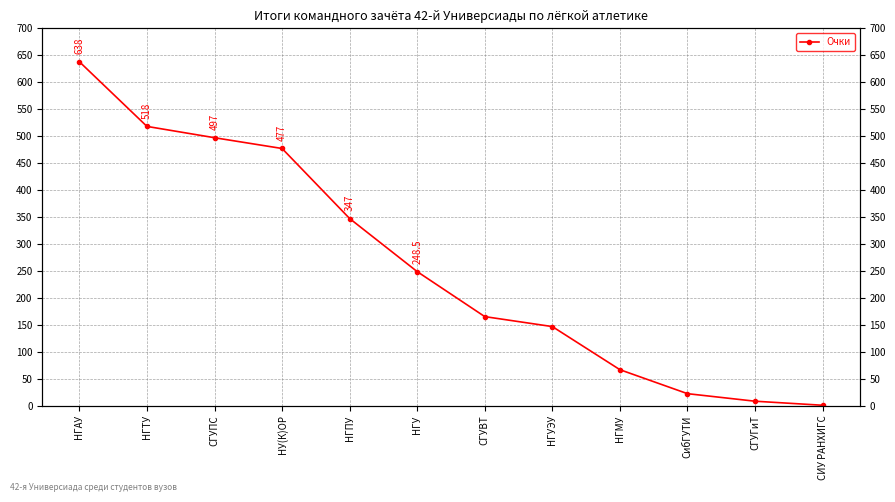

What is the change in value from СГУПС to НУ(К)ОР?

-20.0